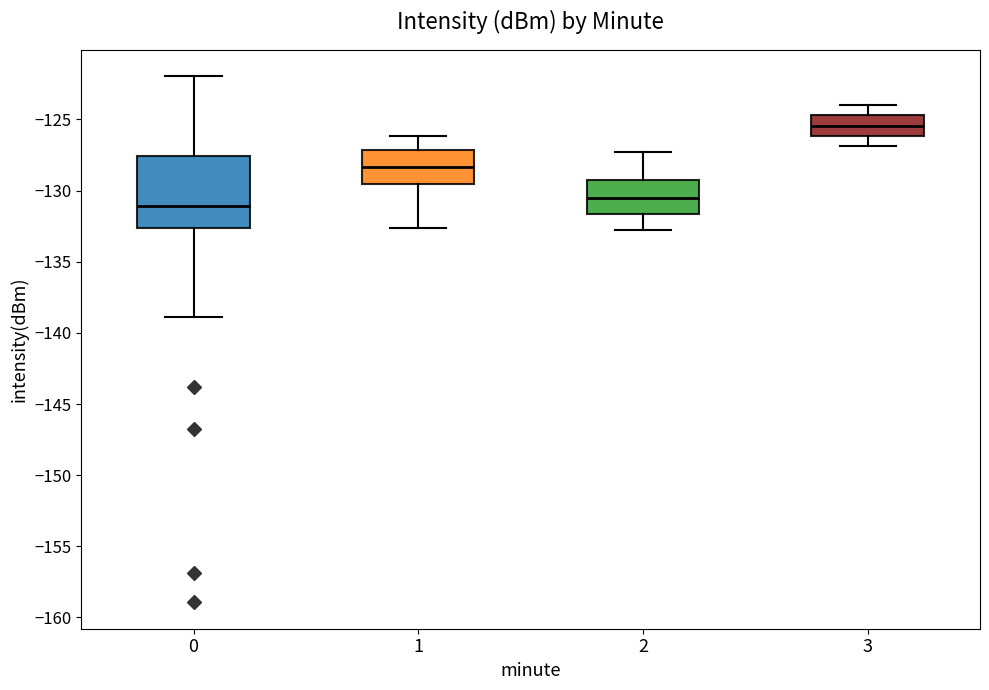

Reading left to right, transcribe this box plot: for each box, give where its median line is, the range the box spans, and where its two whiskers end, as read against the y-axis. The values are not printed on the chart, so give them approximately, as read against the axis.

0: median -131.0, box -132.5 to -127.5, whiskers -139.0 to -122.0
1: median -128.5, box -129.5 to -127.0, whiskers -132.5 to -126.0
2: median -130.5, box -131.5 to -129.0, whiskers -133.0 to -127.5
3: median -125.5, box -126.0 to -124.5, whiskers -127.0 to -124.0